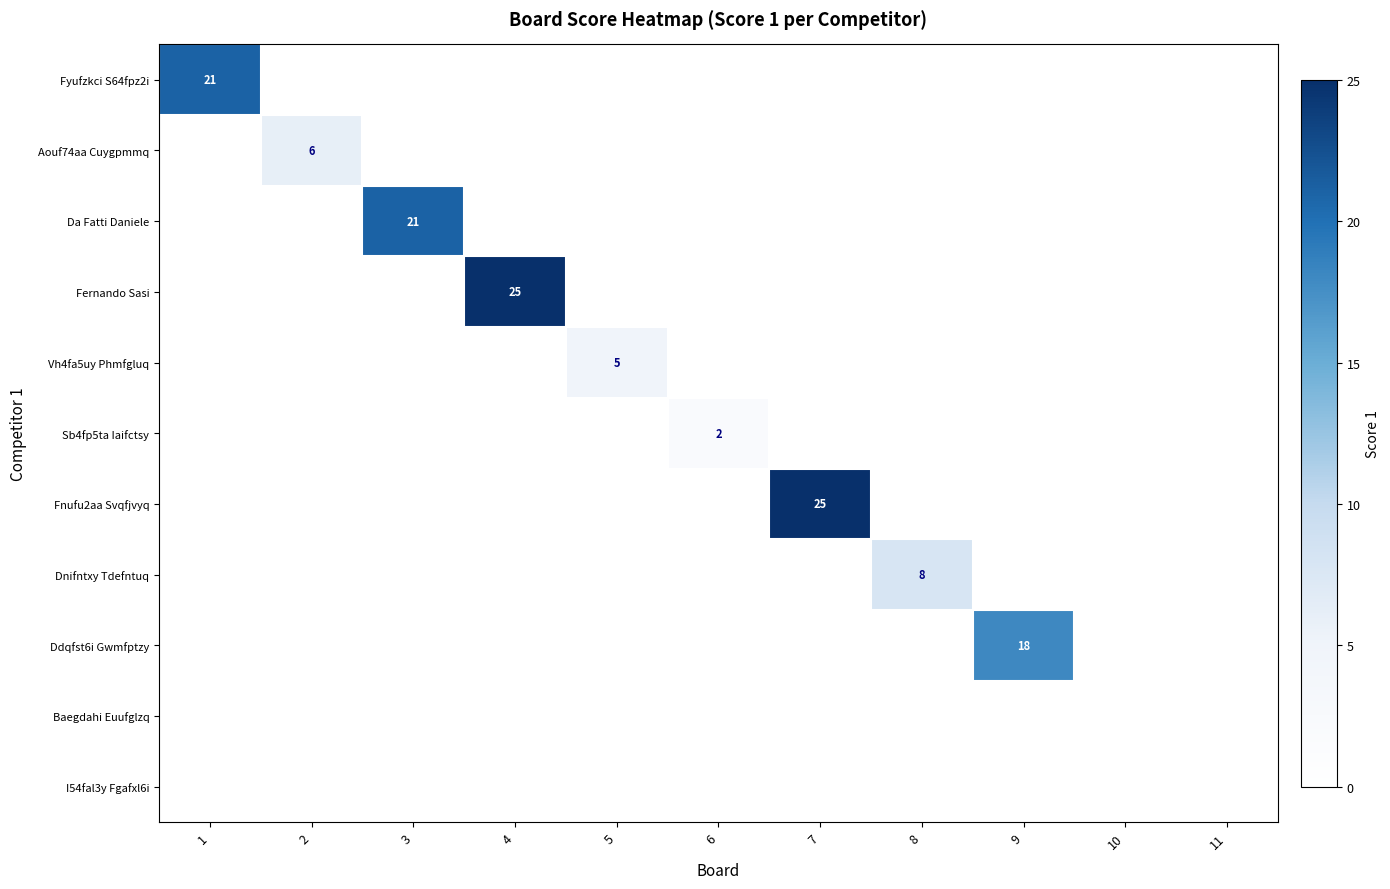

Rank the series by their maximum value, from highest to lowest.

Fernando Sasi, Fnufu2aa Svqfjvyq, Fyufzkci S64fpz2i, Da Fatti Daniele, Ddqfst6i Gwmfptzy, Dnifntxy Tdefntuq, Aouf74aa Cuygpmmq, Vh4fa5uy Phmfgluq, Sb4fp5ta Iaifctsy, Baegdahi Euufglzq, I54fal3y Fgafxl6i